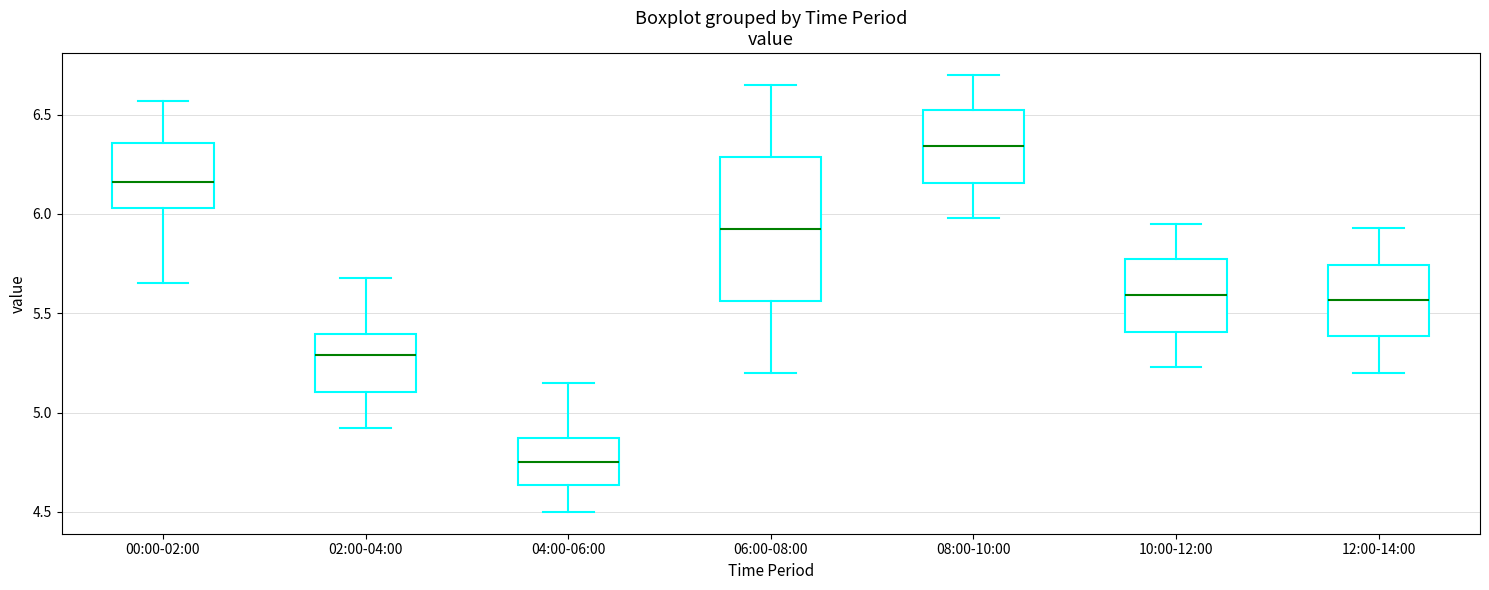

Which box has the highest median line?

08:00-10:00